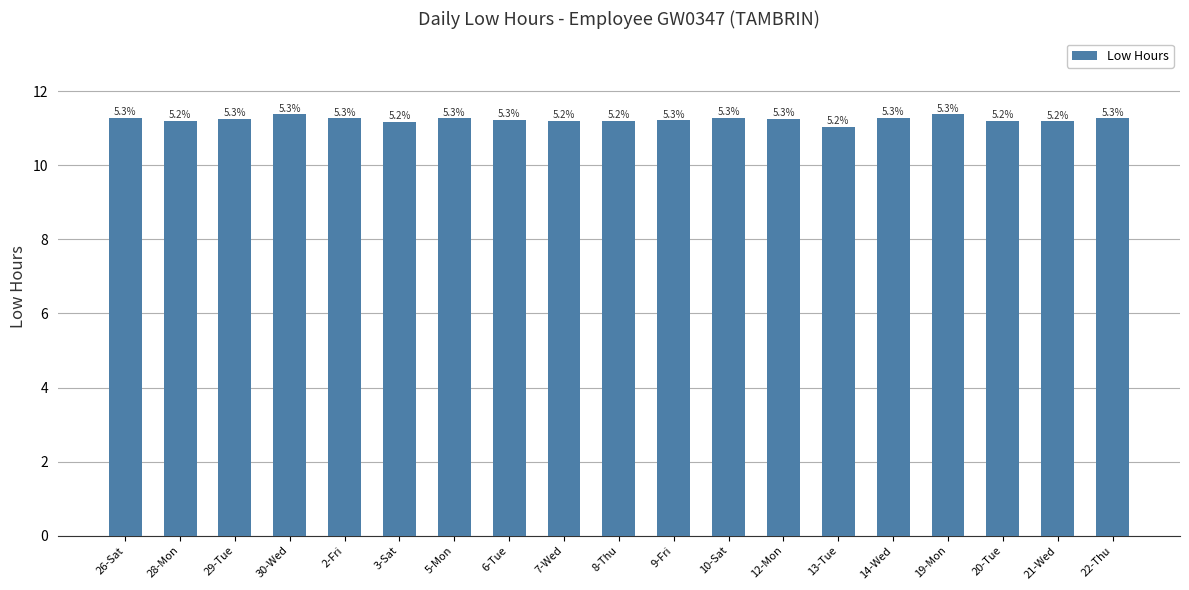

Does the chart contain any negative values?

No